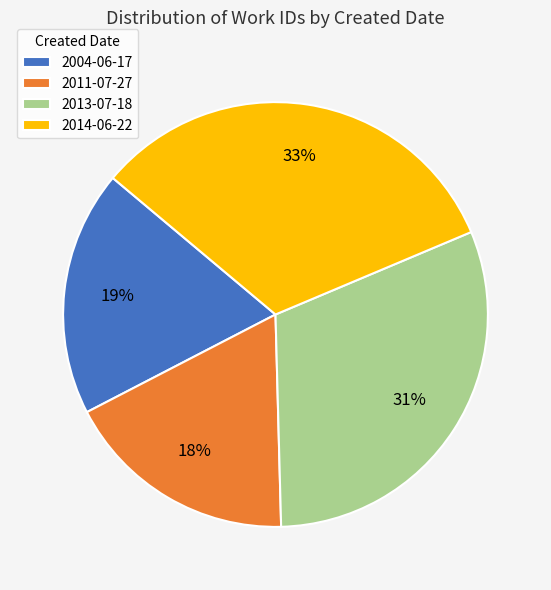

How many slices are in this pie chart?

4